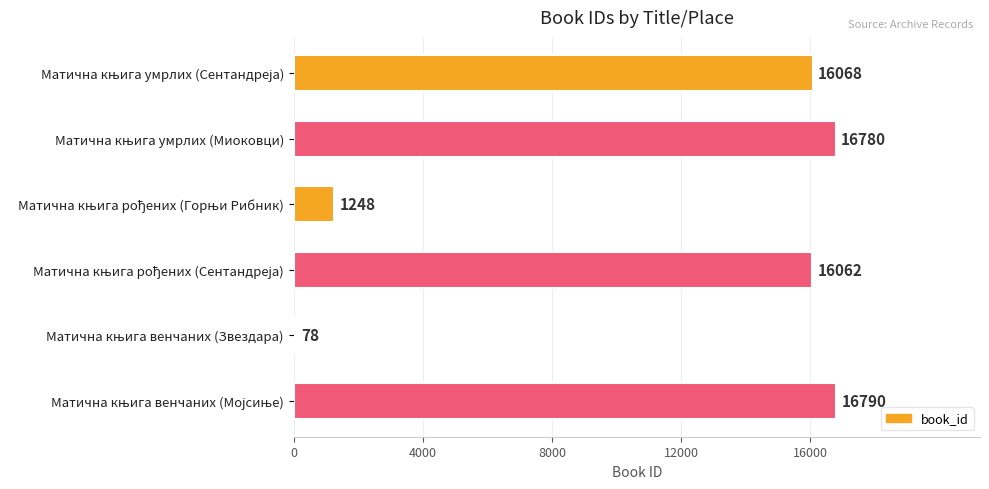

What is the value of the 4th bar from the top?

16062